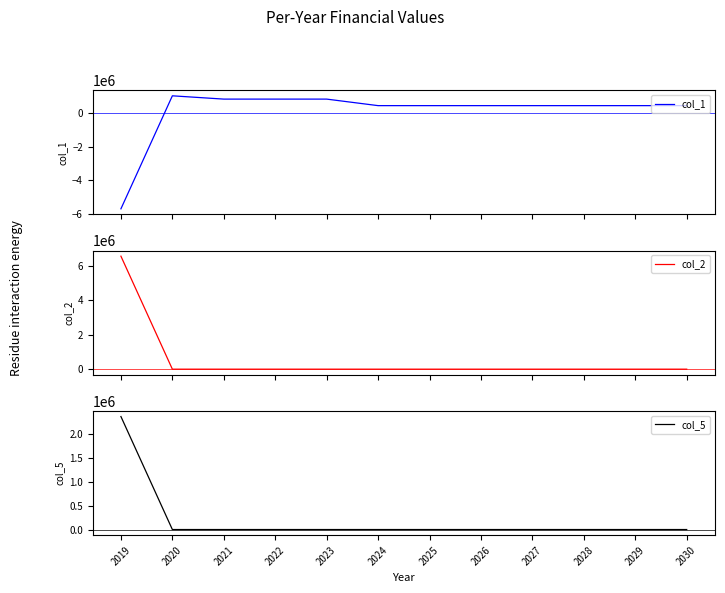

Which category has the highest value in the col_2 series?

2019